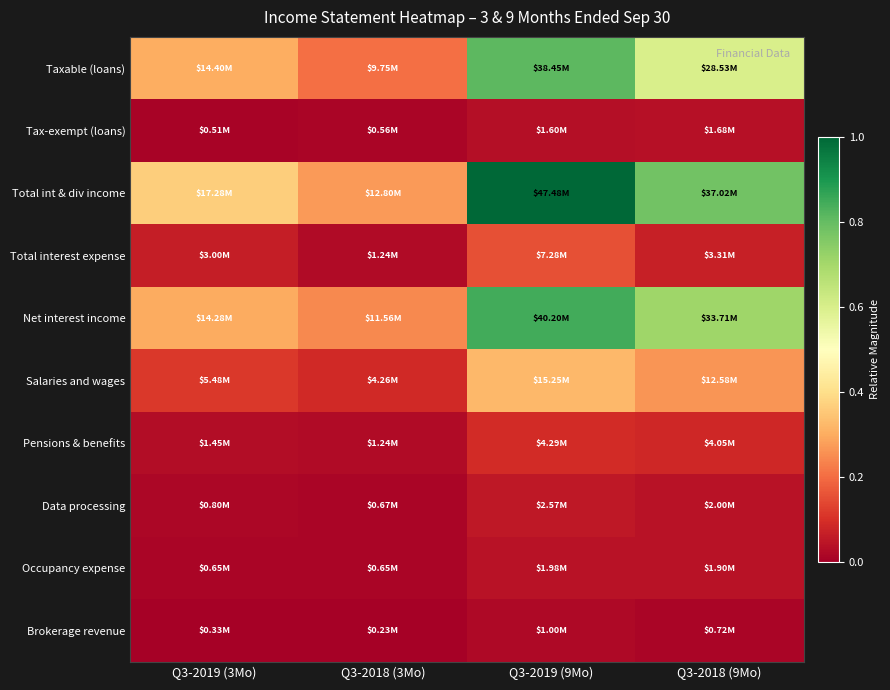

Reading right to left, extract all data points from this chart.

Taxable (loans): Q3-2018 (9Mo)=0.6	Q3-2019 (9Mo)=0.8	Q3-2018 (3Mo)=0.2	Q3-2019 (3Mo)=0.3
Tax-exempt (loans): Q3-2018 (9Mo)=0.0	Q3-2019 (9Mo)=0.0	Q3-2018 (3Mo)=0.0	Q3-2019 (3Mo)=0.0
Total int & div income: Q3-2018 (9Mo)=0.8	Q3-2019 (9Mo)=1.0	Q3-2018 (3Mo)=0.3	Q3-2019 (3Mo)=0.4
Total interest expense: Q3-2018 (9Mo)=0.1	Q3-2019 (9Mo)=0.2	Q3-2018 (3Mo)=0.0	Q3-2019 (3Mo)=0.1
Net interest income: Q3-2018 (9Mo)=0.7	Q3-2019 (9Mo)=0.8	Q3-2018 (3Mo)=0.2	Q3-2019 (3Mo)=0.3
Salaries and wages: Q3-2018 (9Mo)=0.3	Q3-2019 (9Mo)=0.3	Q3-2018 (3Mo)=0.1	Q3-2019 (3Mo)=0.1
Pensions & benefits: Q3-2018 (9Mo)=0.1	Q3-2019 (9Mo)=0.1	Q3-2018 (3Mo)=0.0	Q3-2019 (3Mo)=0.0
Data processing: Q3-2018 (9Mo)=0.0	Q3-2019 (9Mo)=0.1	Q3-2018 (3Mo)=0.0	Q3-2019 (3Mo)=0.0
Occupancy expense: Q3-2018 (9Mo)=0.0	Q3-2019 (9Mo)=0.0	Q3-2018 (3Mo)=0.0	Q3-2019 (3Mo)=0.0
Brokerage revenue: Q3-2018 (9Mo)=0.0	Q3-2019 (9Mo)=0.0	Q3-2018 (3Mo)=0.0	Q3-2019 (3Mo)=0.0